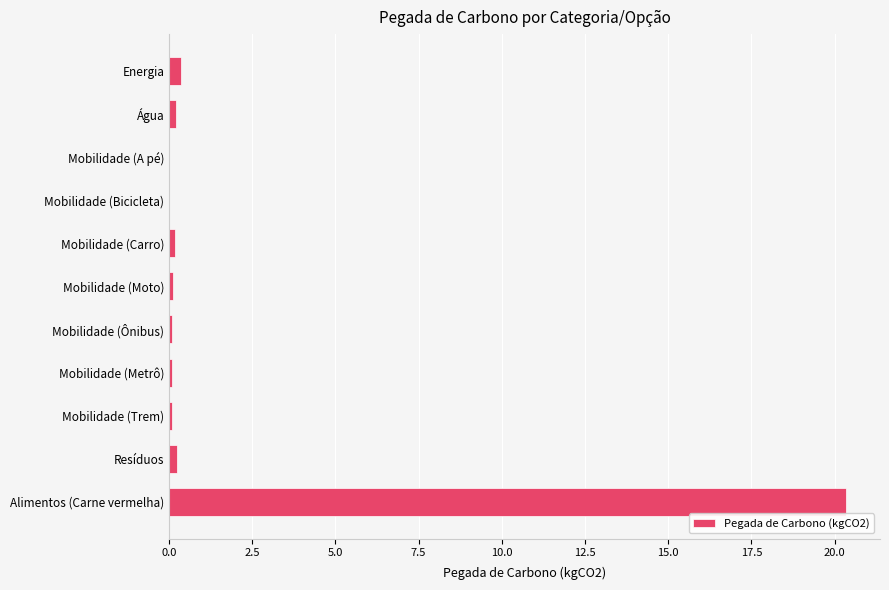

Which has a higher value, Alimentos (Carne vermelha) or Mobilidade (Trem)?

Alimentos (Carne vermelha)